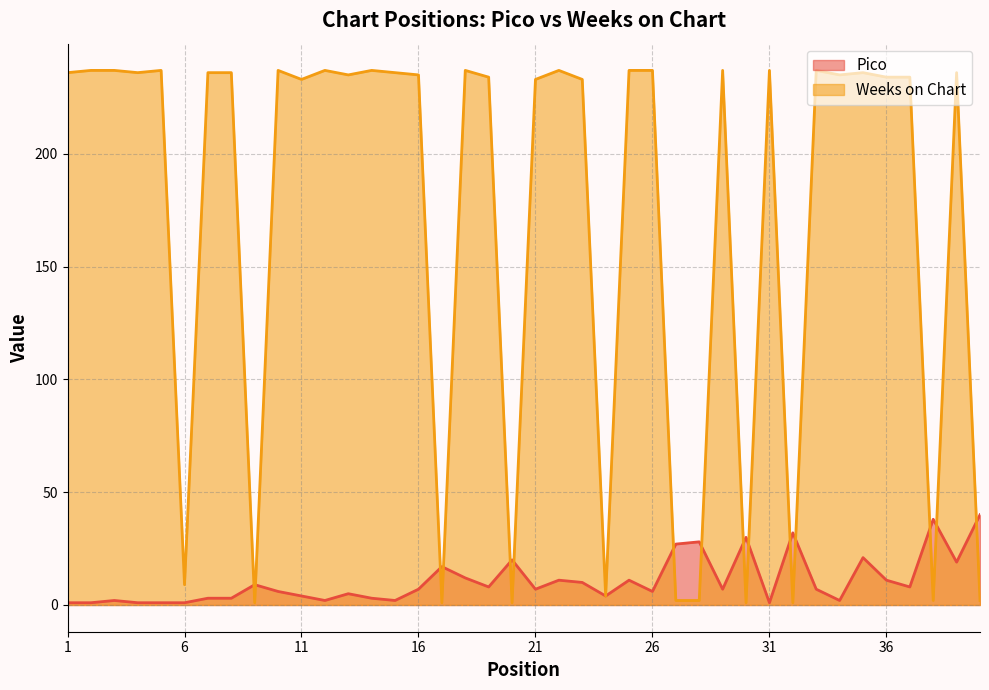

What is the minimum value shown in the chart?

1